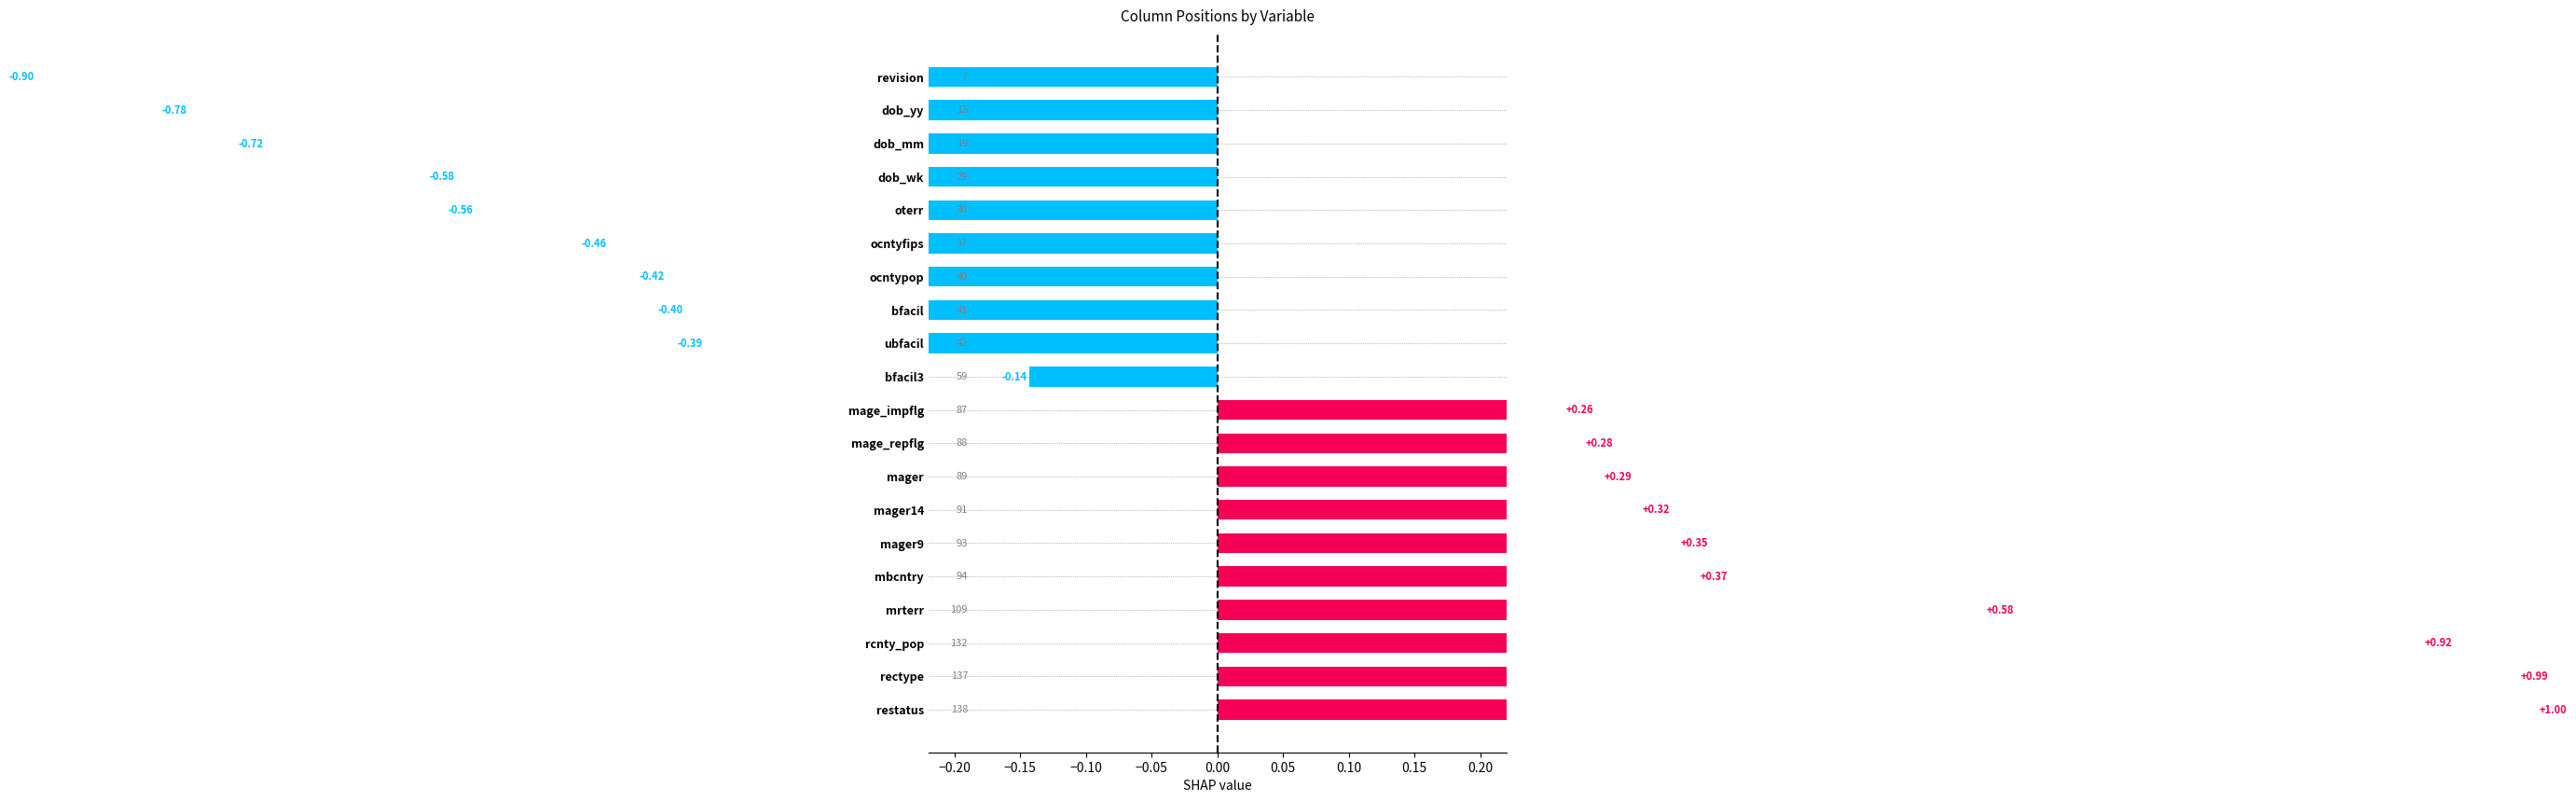

True or false: the data shows -0.2 at bfacil.

False